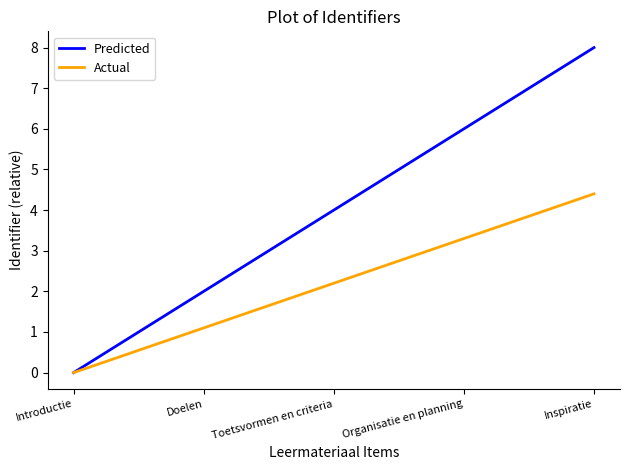

At which label does Predicted reach its minimum?

Introductie